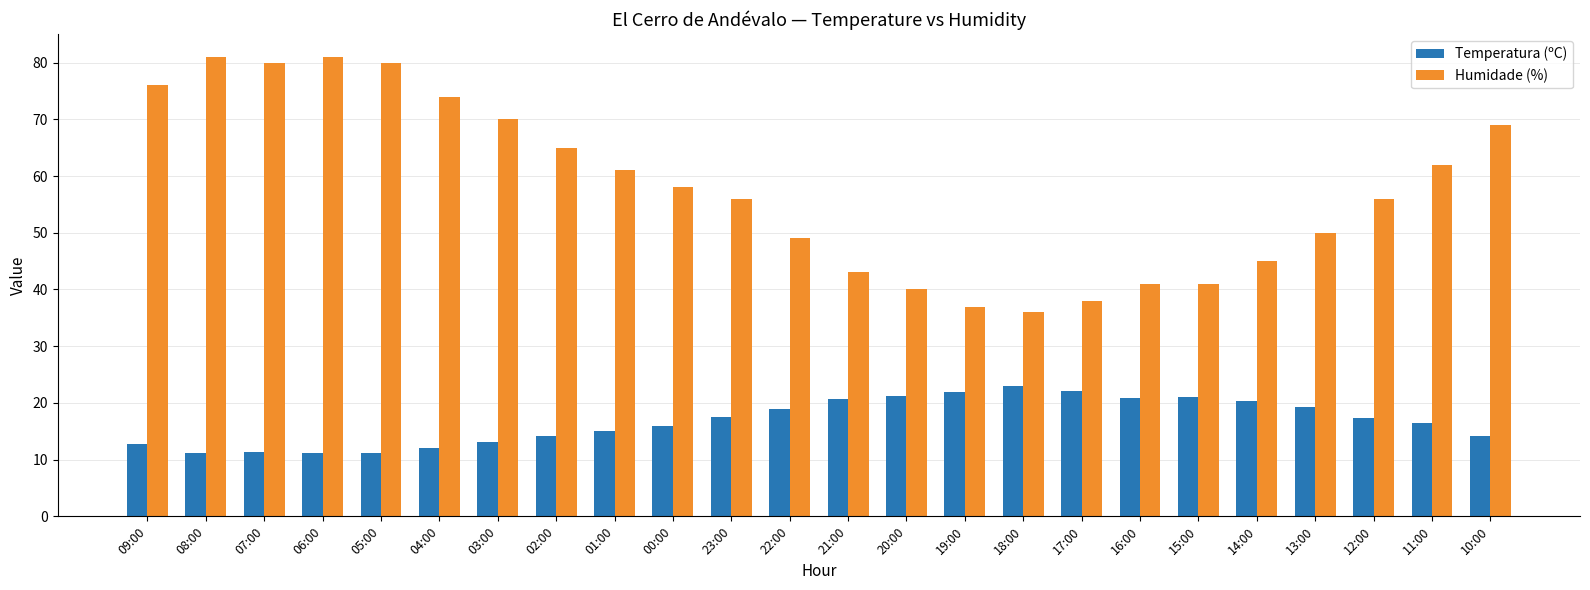

What is the value of the Temperatura (ºC) bar at the 10th from the left?

16.0